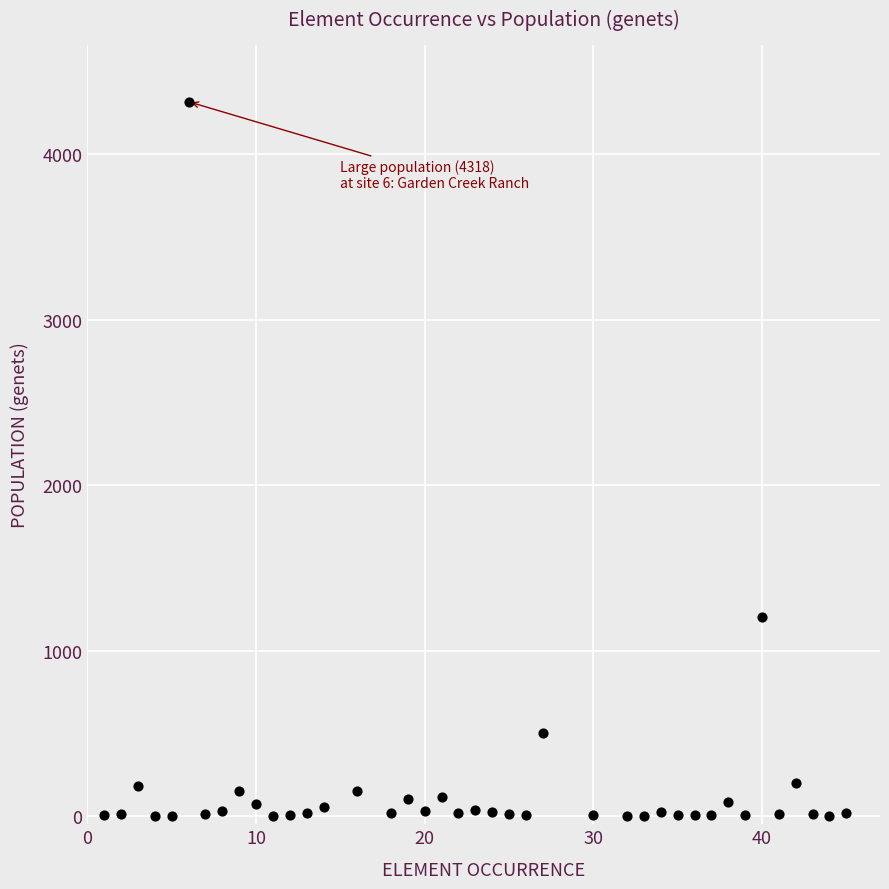

What Y value in the scatter plot is closest to 2159?

1200